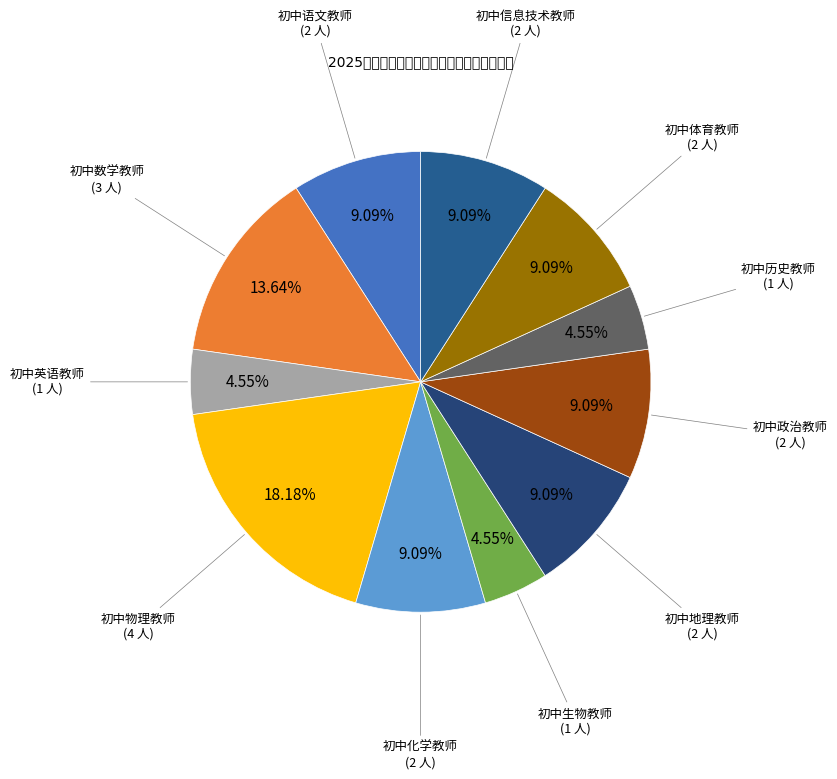

What is the largest slice in the pie chart?

初中物理教师